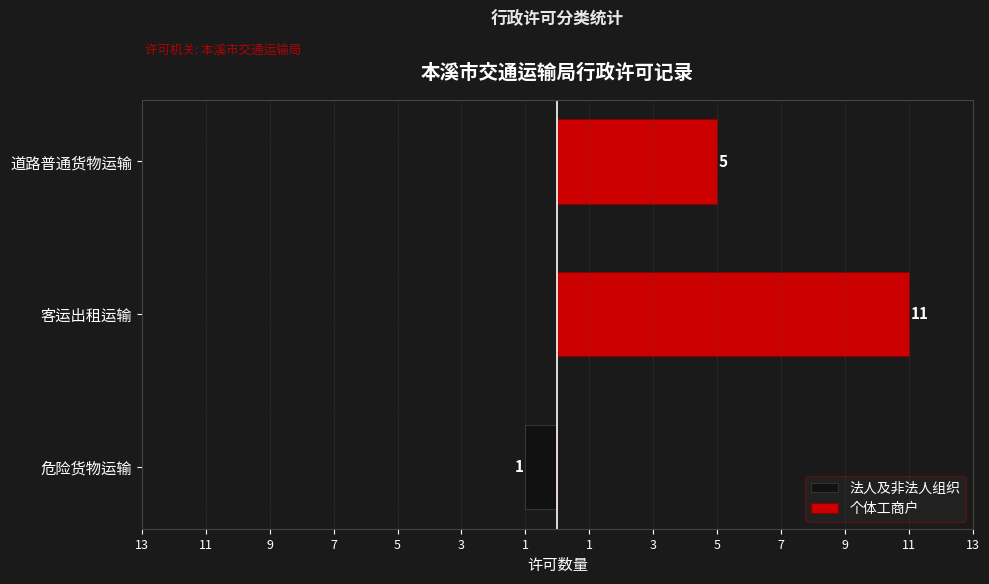

Which series has the largest total across all categories?

个体工商户